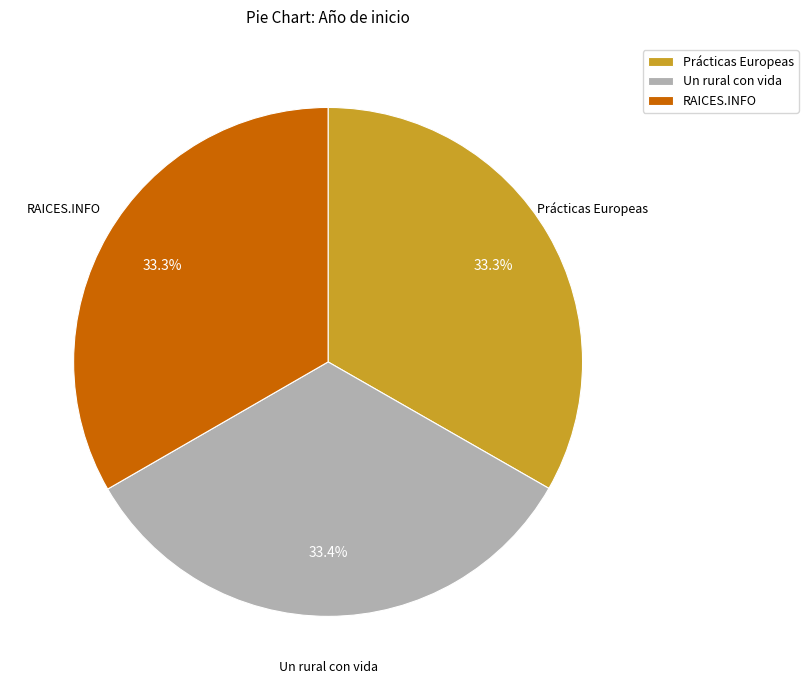

Count the number of slices in the pie.

3